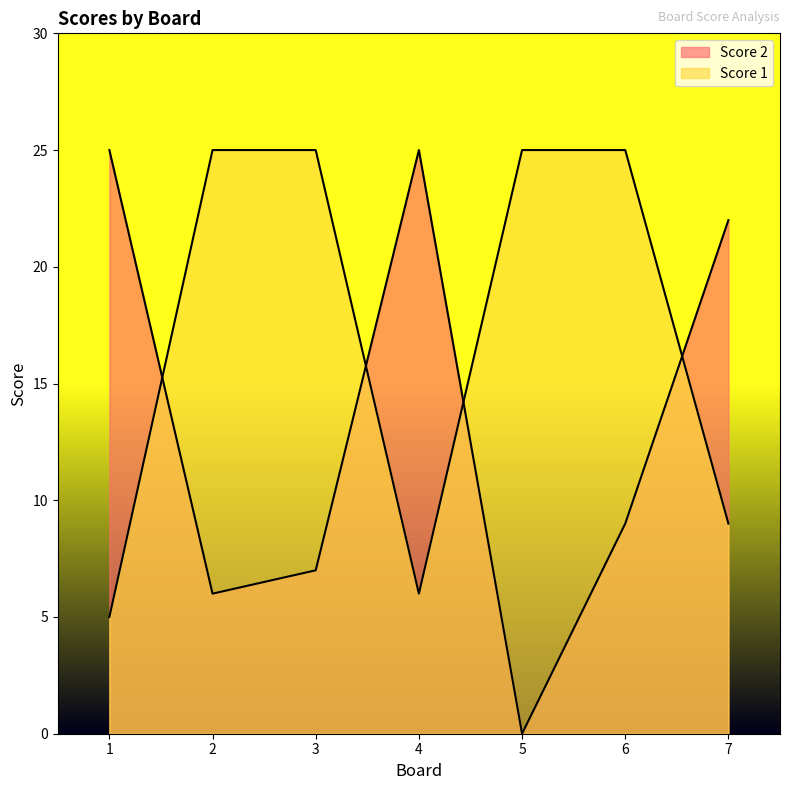

Is the value of Score 2 at 4 greater than the value of Score 1 at 3?

No